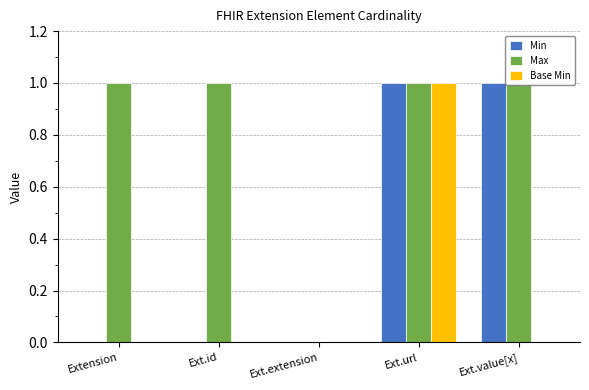

How many values in the Min series exceed 0?

2